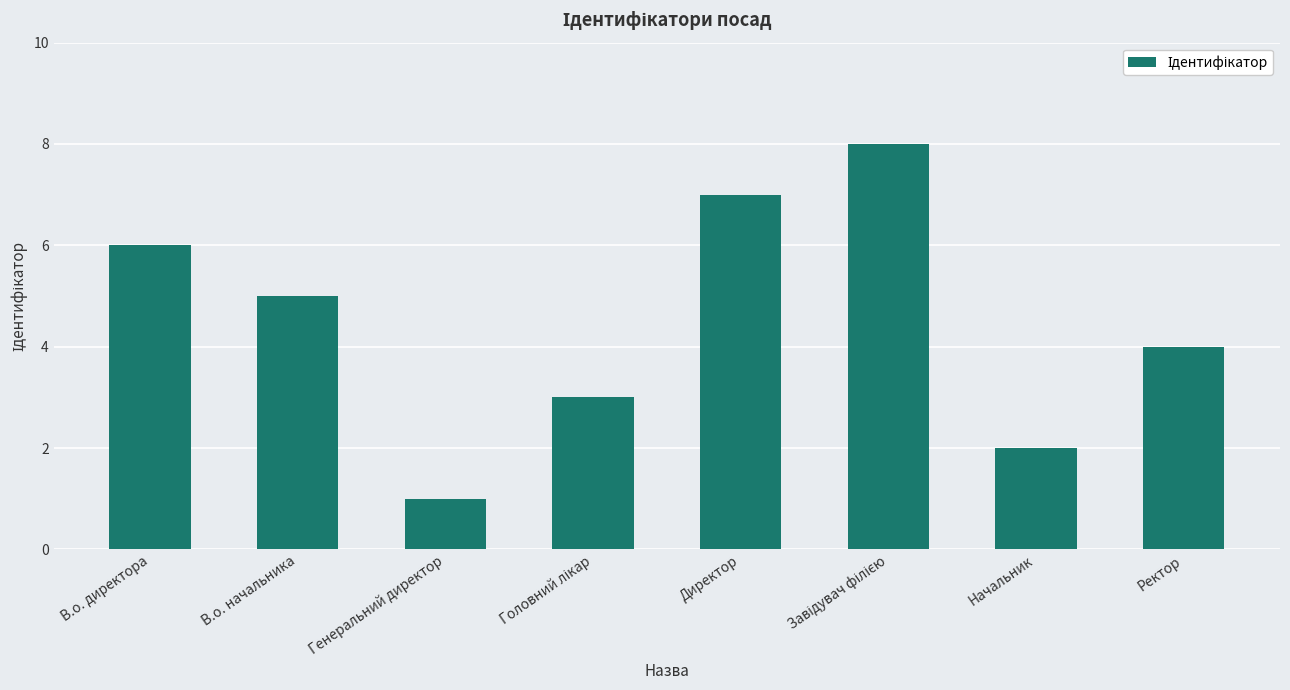

At which category does the chart reach its minimum across all series?

Генеральний директор